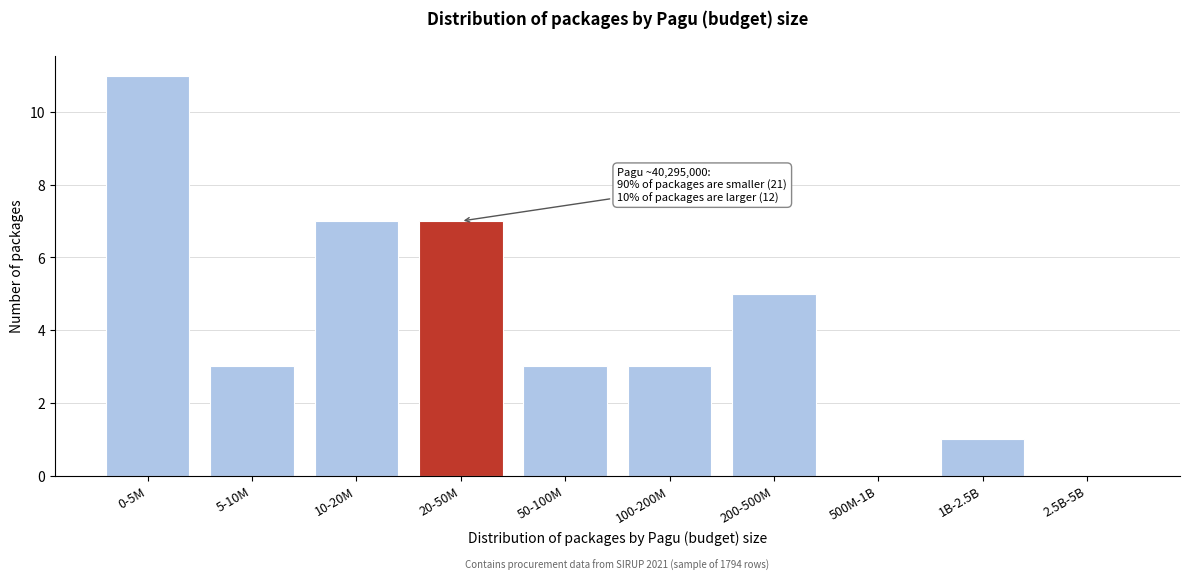

Reading left to right, list all the values displayed in this chart.

0-5M=11	5-10M=3	10-20M=7	20-50M=7	50-100M=3	100-200M=3	200-500M=5	500M-1B=0	1B-2.5B=1	2.5B-5B=0